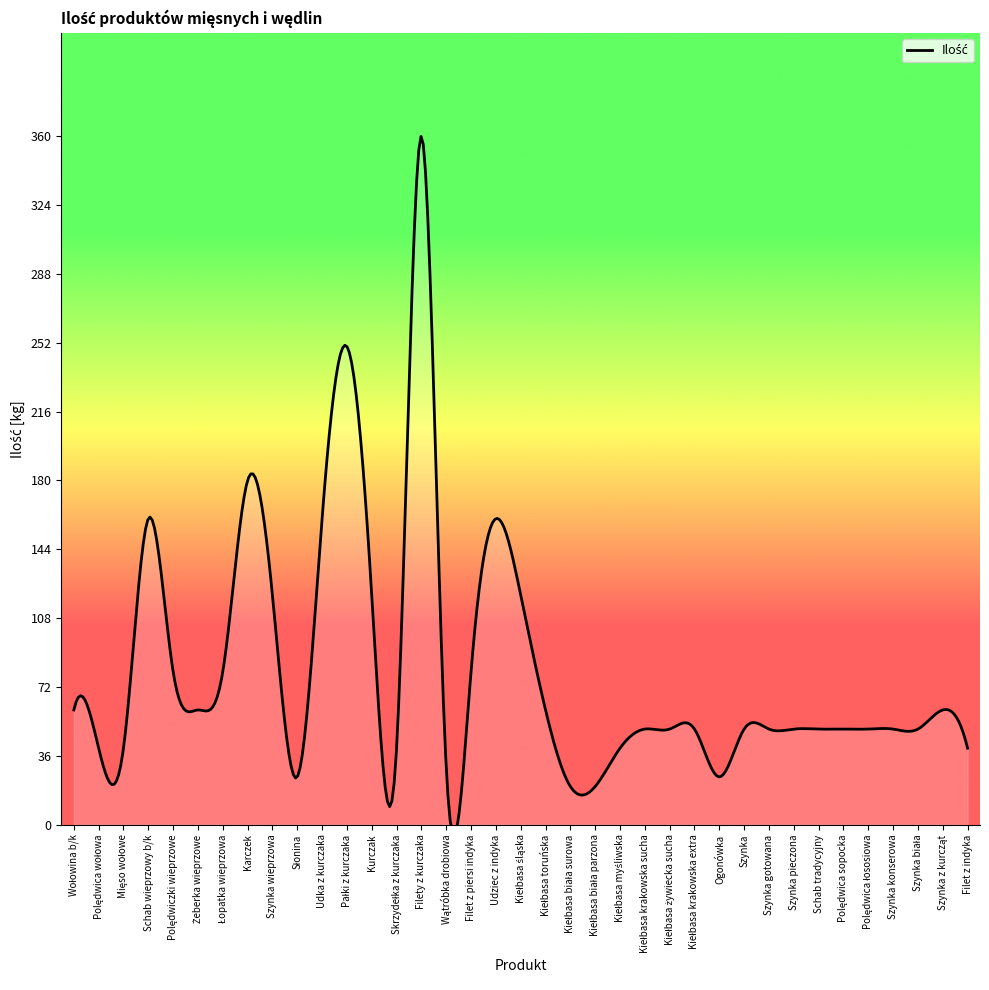

Where does the data first go above 50?

Wołowina b/k